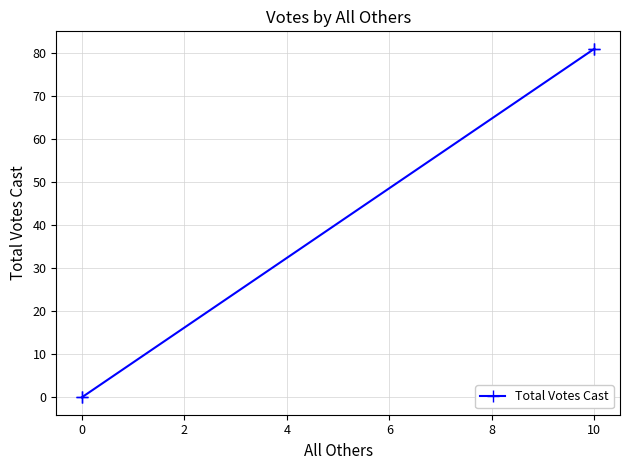

Which has a higher value, 0 or 10?

10